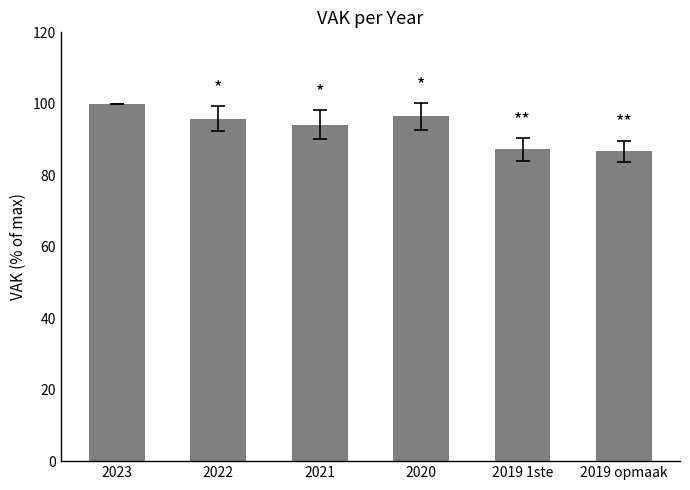

Reading right to left, extract all data points from this chart.

2019 opmaak=86.7	2019 1ste=87.2	2020=96.5	2021=94.2	2022=95.8	2023=100.0